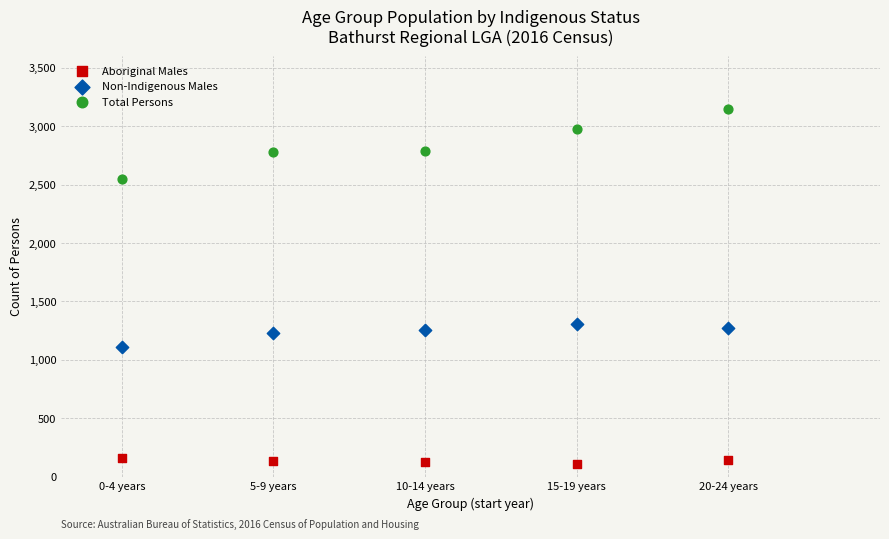

Which series reaches the minimum Y coordinate?

Aboriginal Males